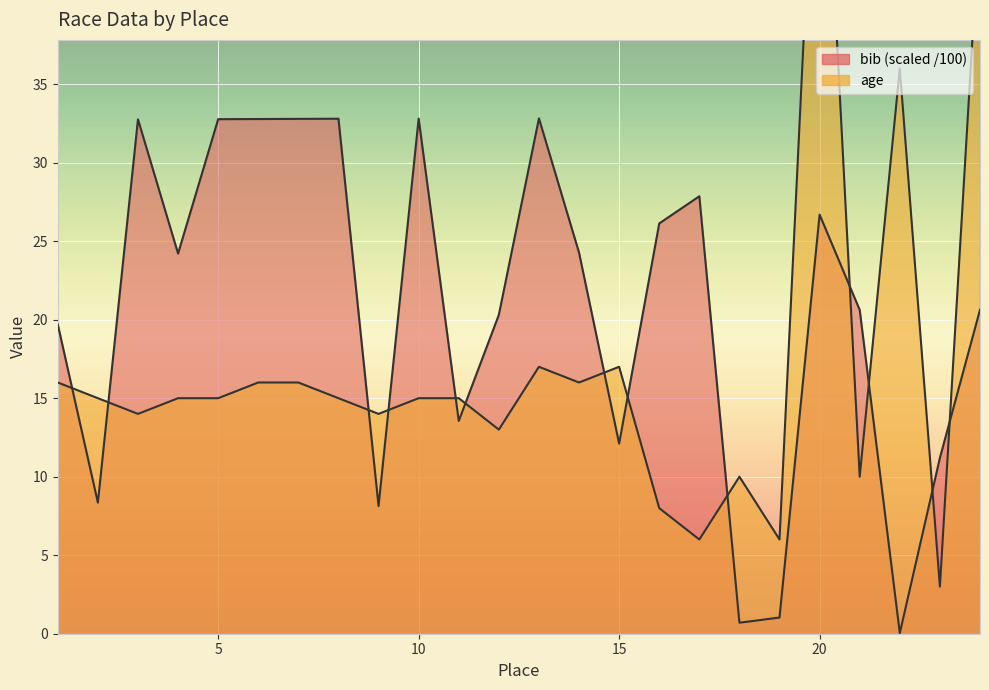

How many data points in bib_scaled are above 24?

12